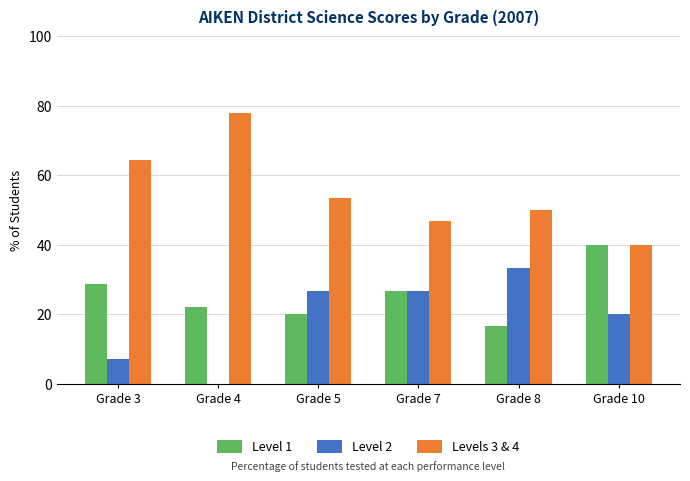

Reading right to left, what are all the values shown in this chart?

Level 1: 40.0	16.7	26.7	20.0	22.2	28.6
Level 2: 20.0	33.3	26.7	26.7	0.0	7.1
Levels 3 & 4: 40.0	50.0	46.7	53.3	77.8	64.3